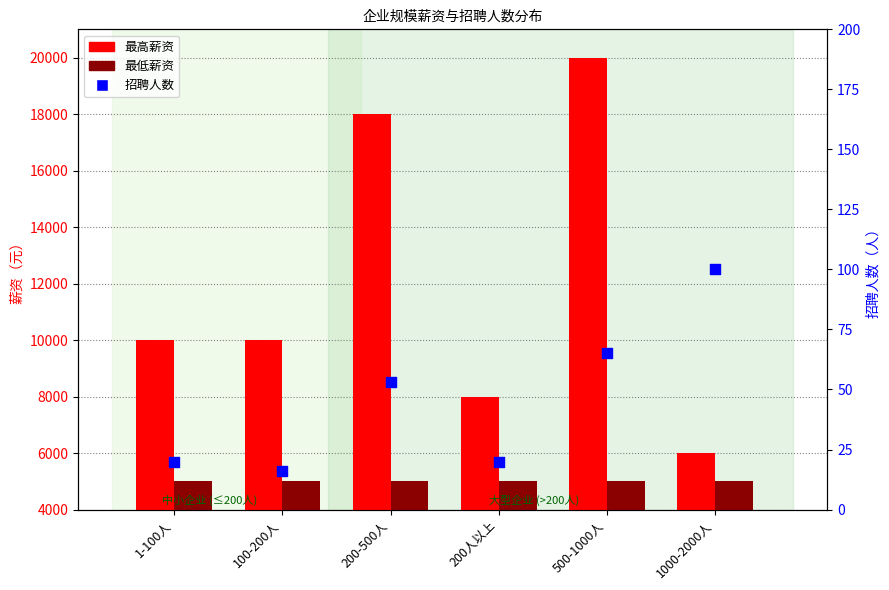

Is the value of 最低薪资 at 1-100人 greater than the value of 招聘人数 at 1000-2000人?

Yes